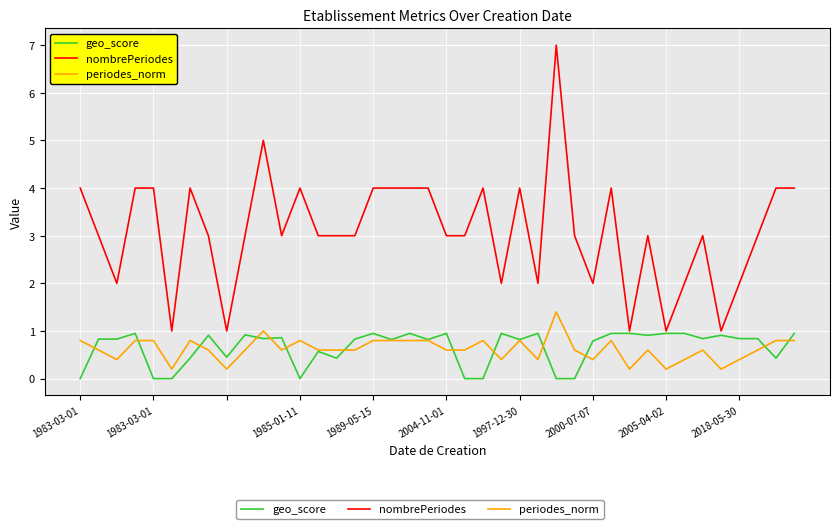

Which series has the largest range (max minus min)?

nombrePeriodes